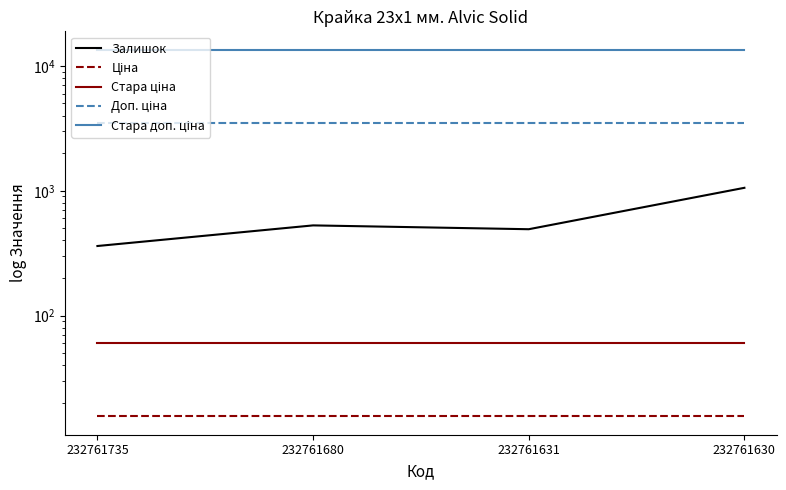

Rank the series by their maximum value, from lowest to highest.

Ціна, Стара ціна, Залишок, Доп. ціна, Стара доп. ціна